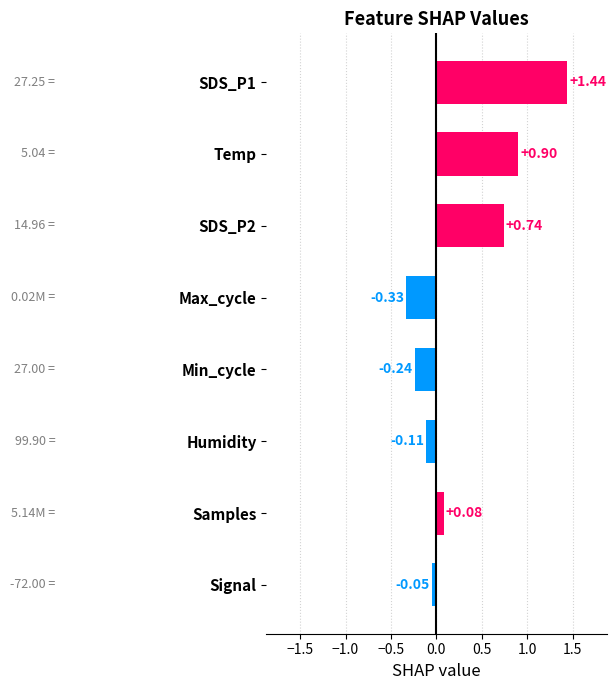

Rank the categories by value from lowest to highest.

Max_cycle, Min_cycle, Humidity, Signal, Samples, SDS_P2, Temp, SDS_P1